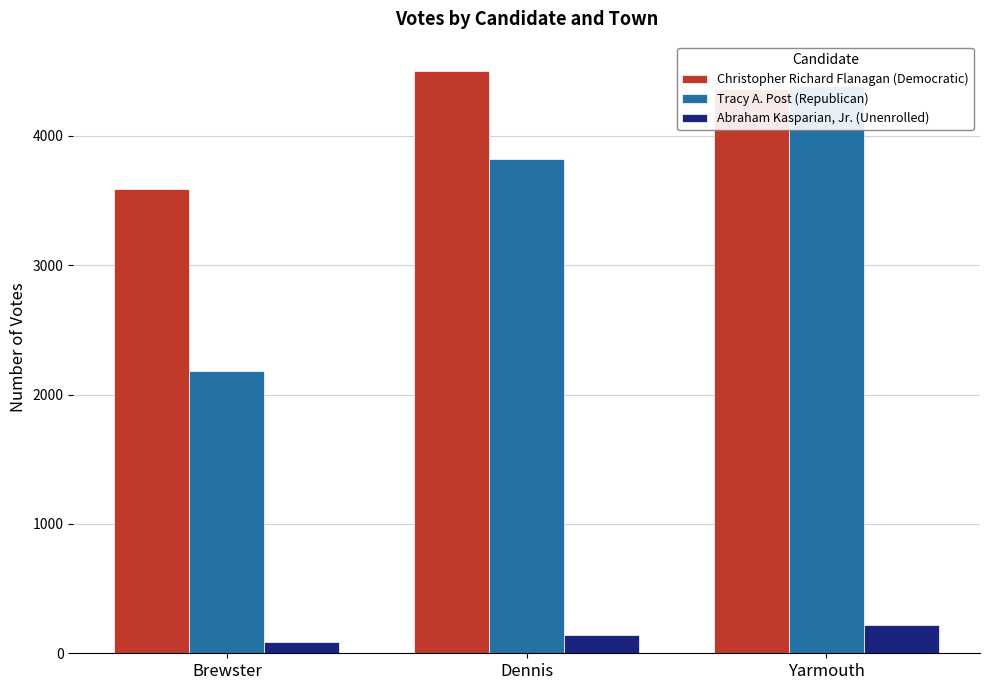

What position from the right is Dennis?

2